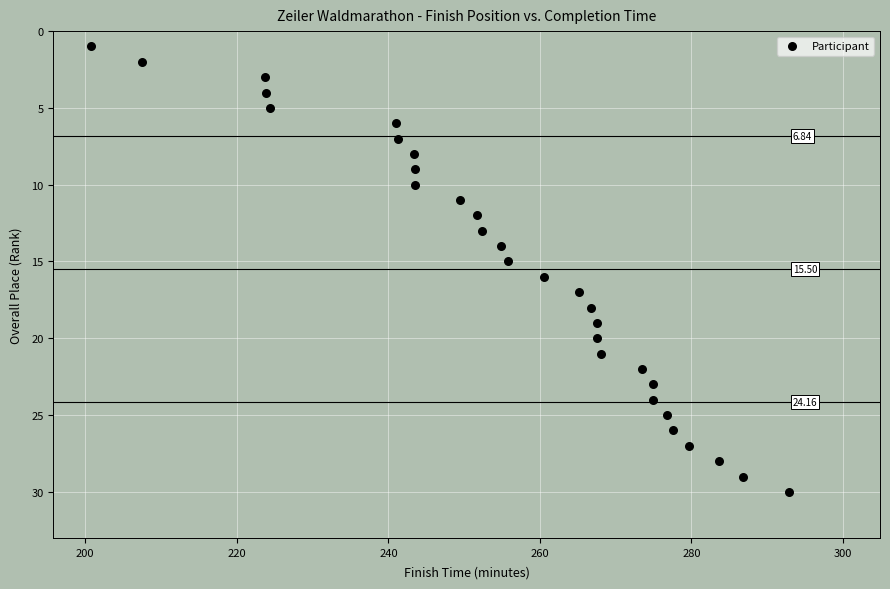

What is the range of Y values (max minus min)?

29